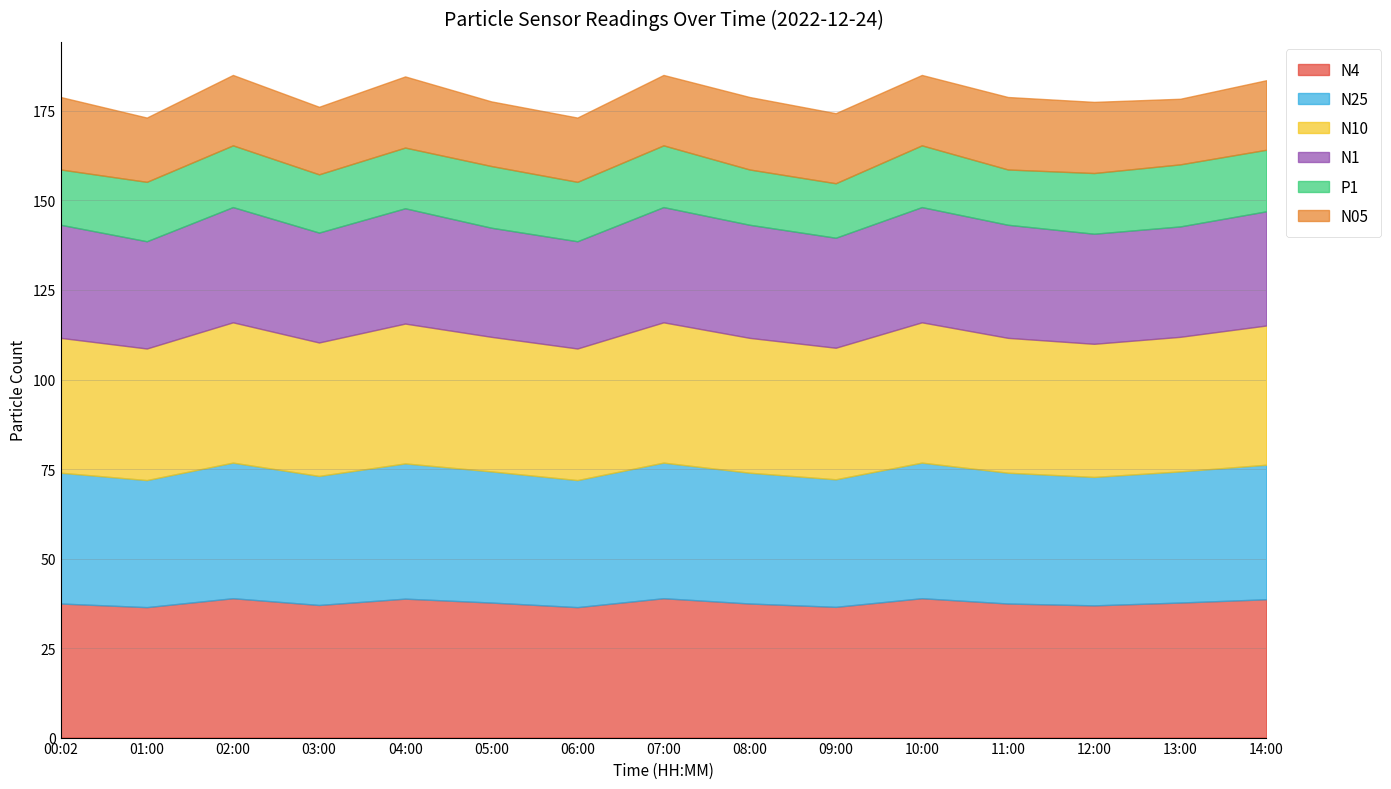

Is it true that P1 equals 17.2 at 07:00?

True